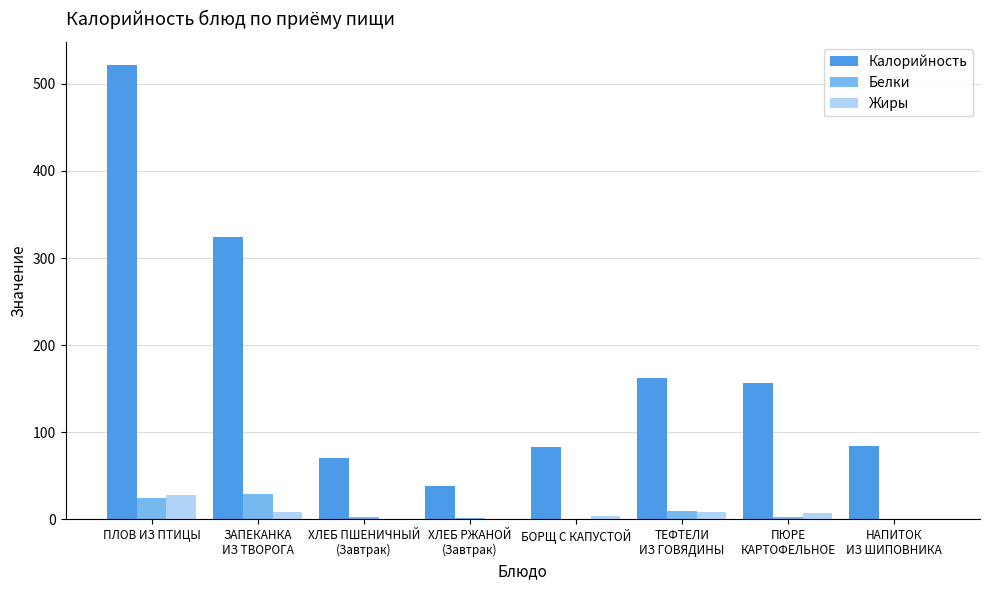

What is the maximum value shown in the chart?

522.0